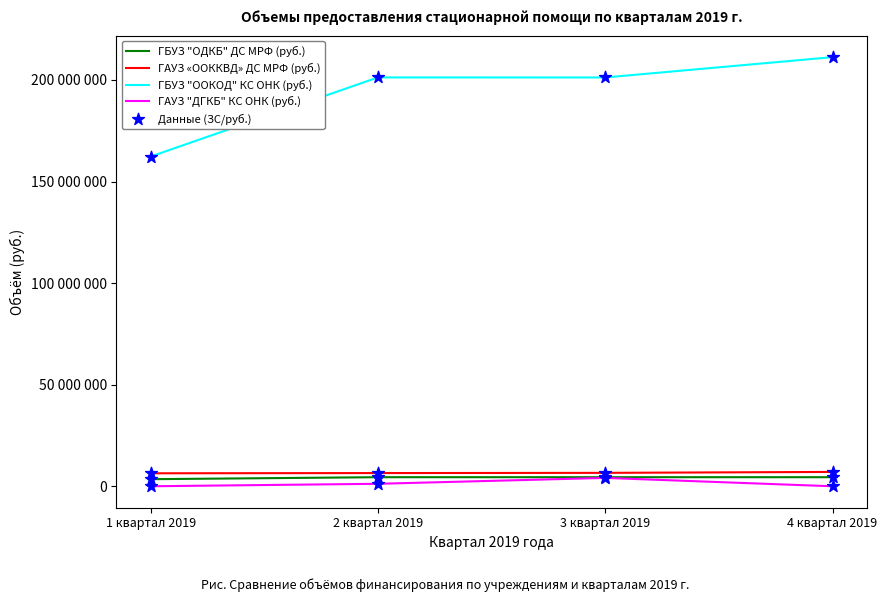

Is this an area chart (filled region under the line)?

No